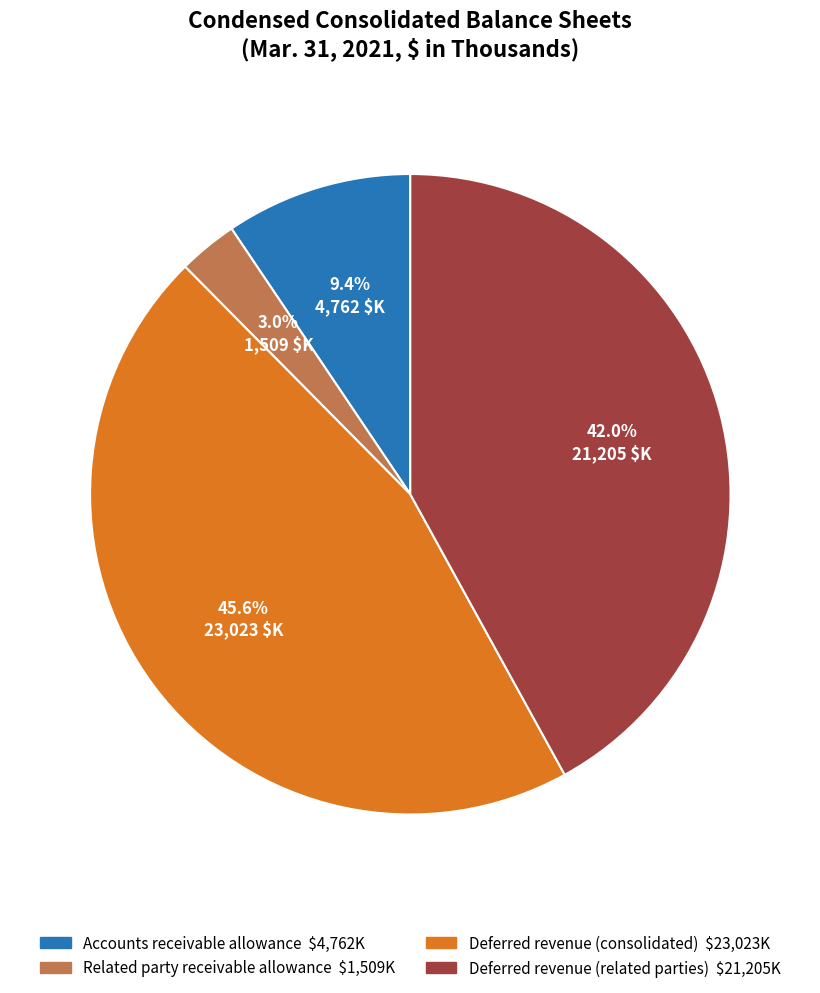

How much of the chart is everything except Accounts receivable allowance?

90.6%